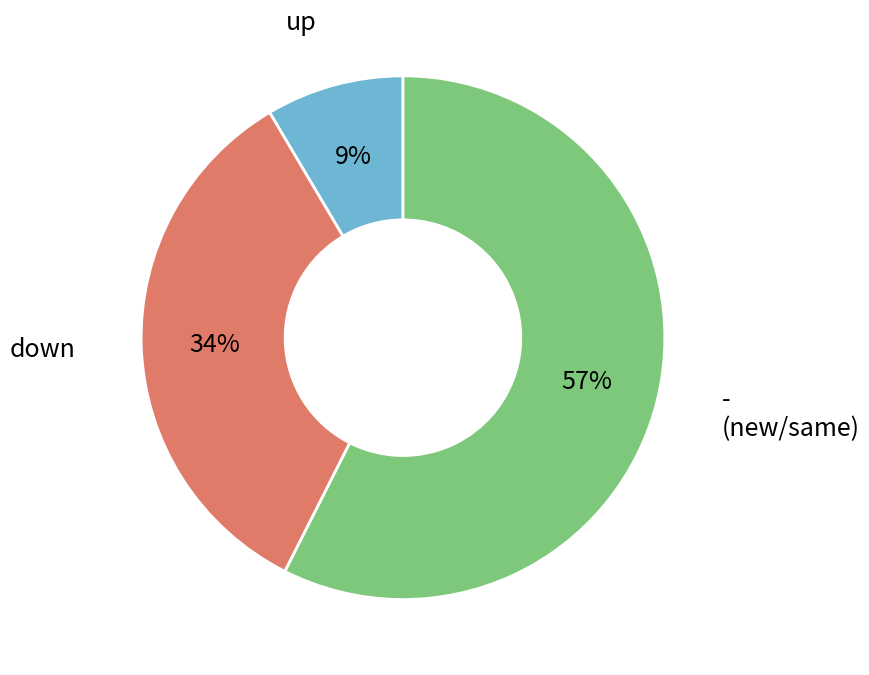

To the nearest percent, what is the average slice percentage?

33%